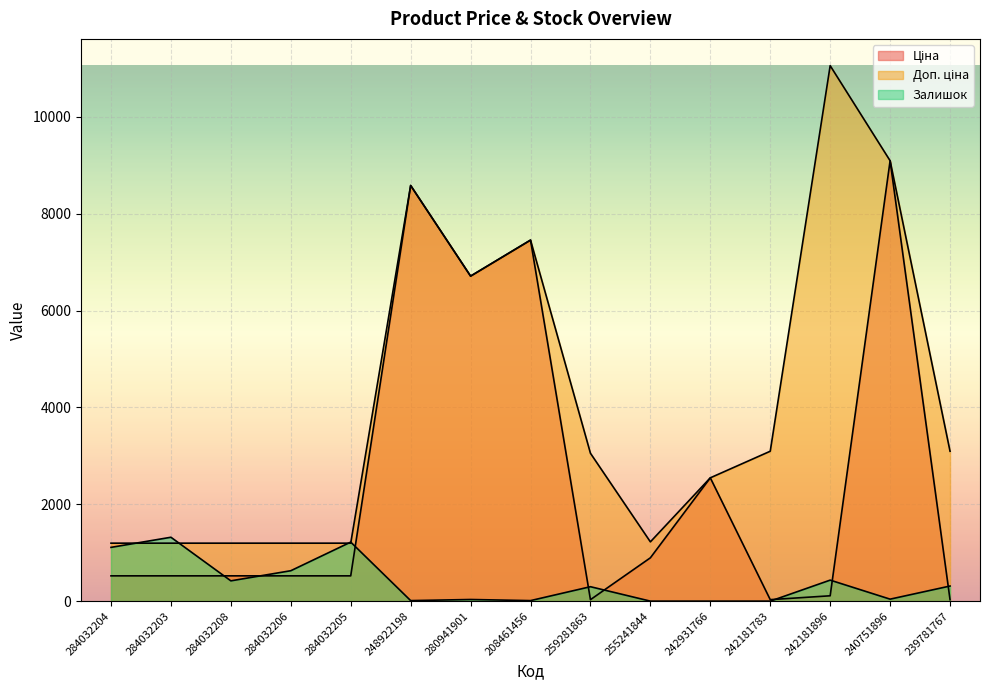

At which category does the chart reach its minimum across all series?

255241844